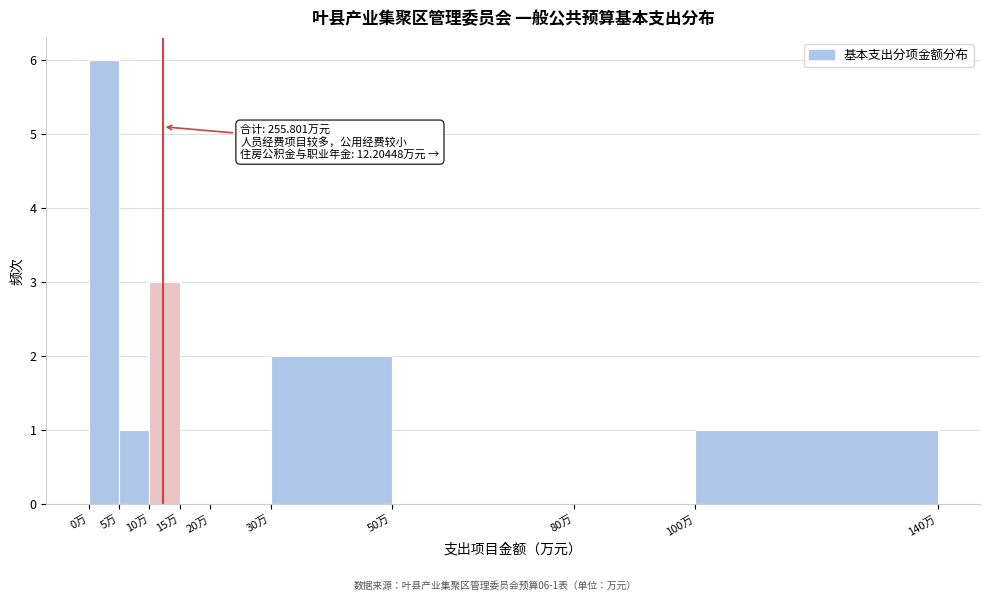

Which range on the x-axis has the tallest bar?

0 to 5